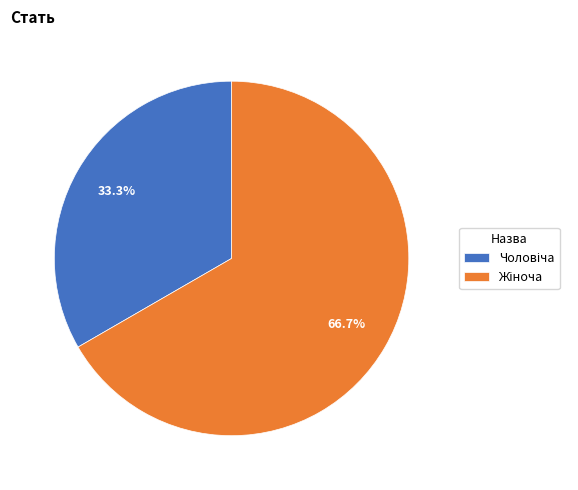

Is there any slice that represents more than half of the pie?

Yes